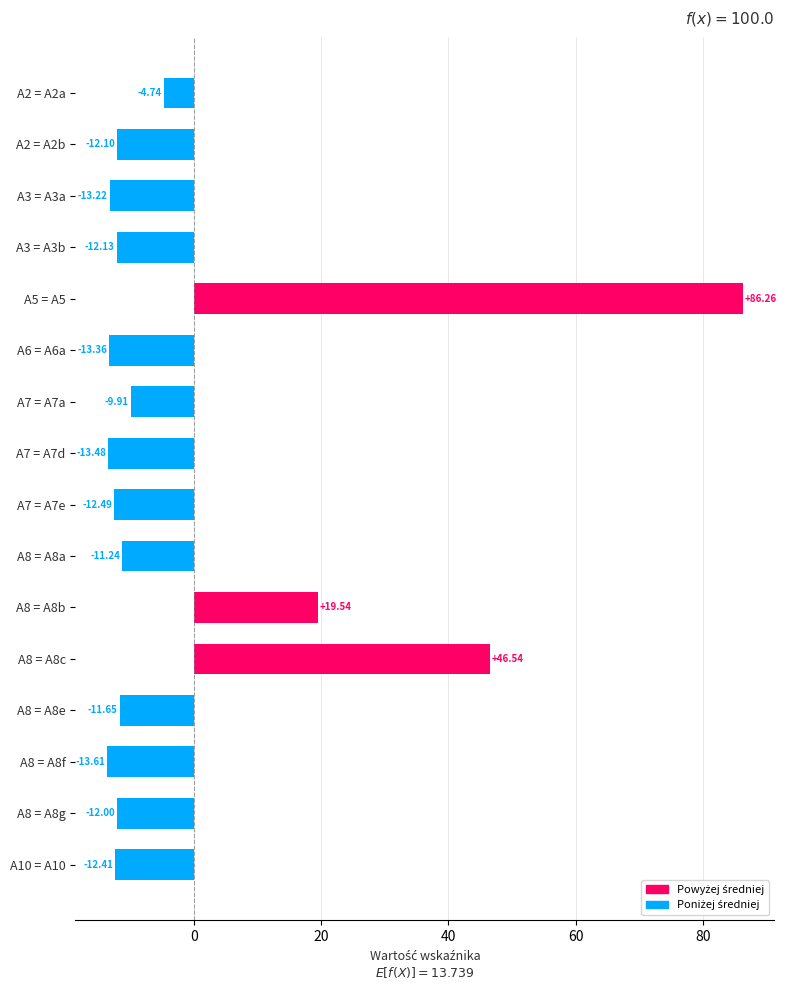

Count the number of values greater than -12.

7